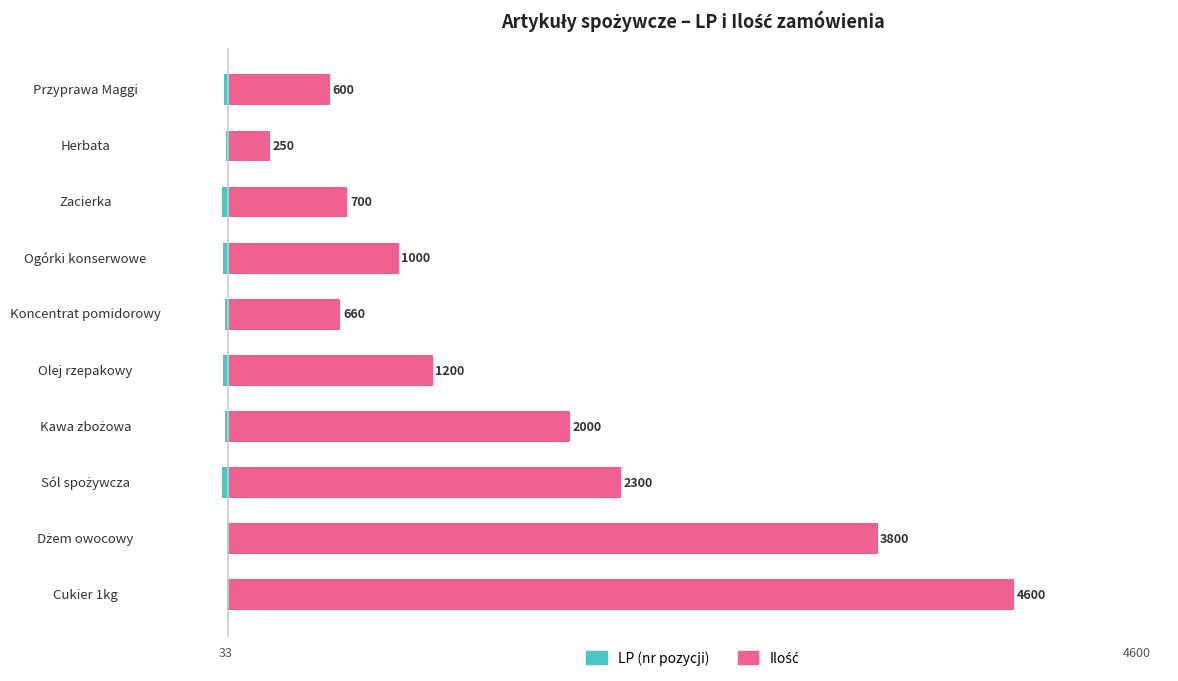

Rank the series by their maximum value, from highest to lowest.

Ilość, LP (nr pozycji)